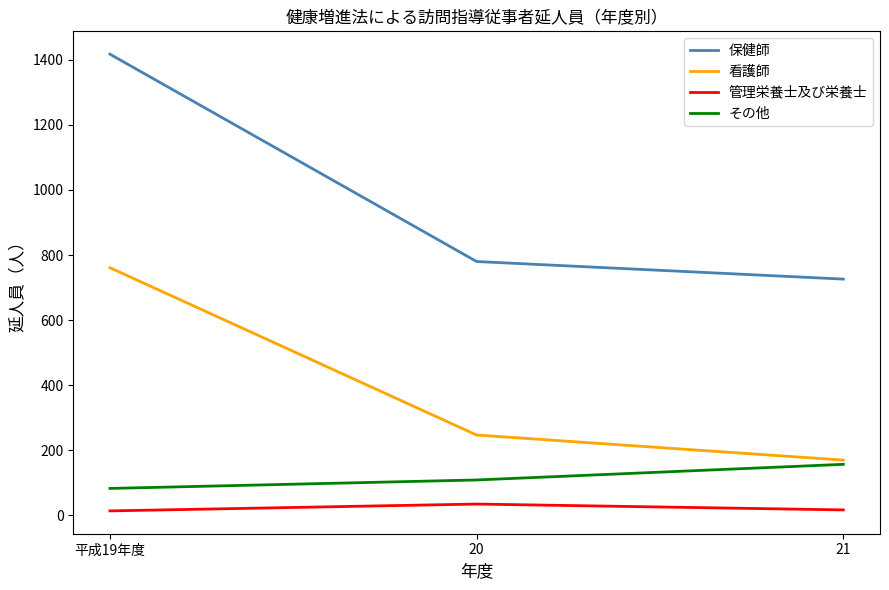

How many lines are shown in the chart?

4